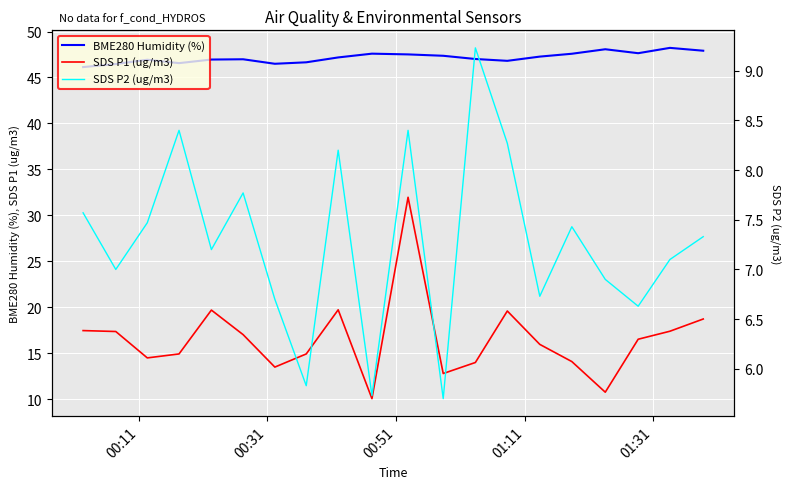

How many categories are shown in the chart?

20